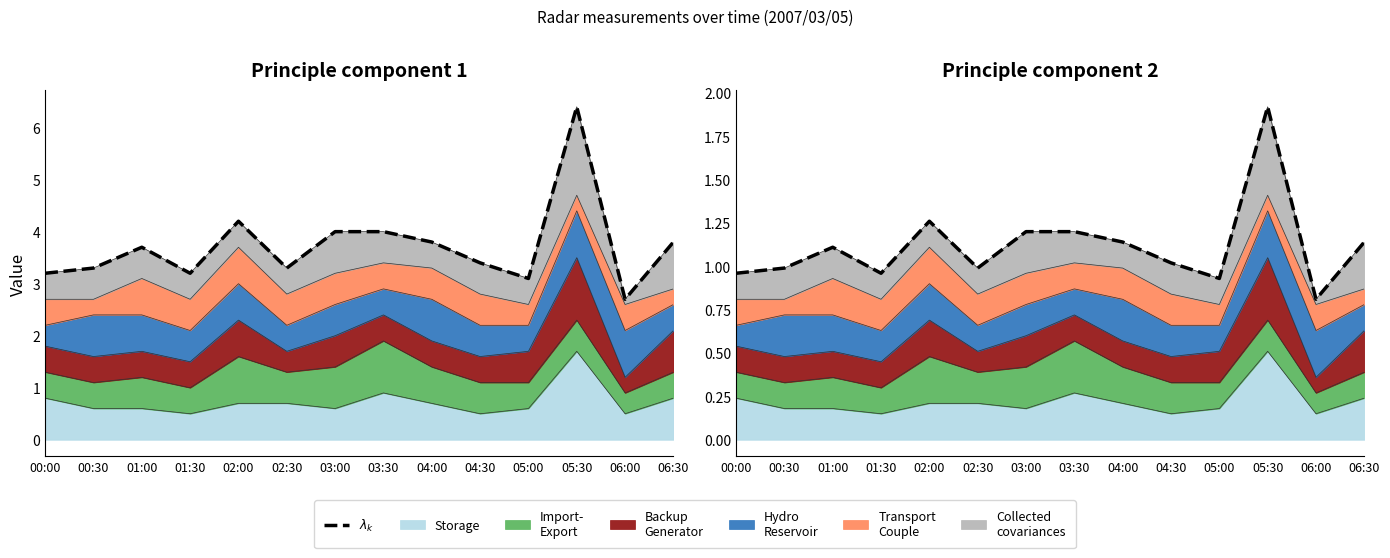

Reading left to right, list all the values displayed in this chart.

00:00=1.0	00:30=1.0	01:00=1.1	01:30=1.0	02:00=1.3	02:30=1.0	03:00=1.2	03:30=1.2	04:00=1.1	04:30=1.0	05:00=0.9	05:30=1.9	06:00=0.8	06:30=1.1